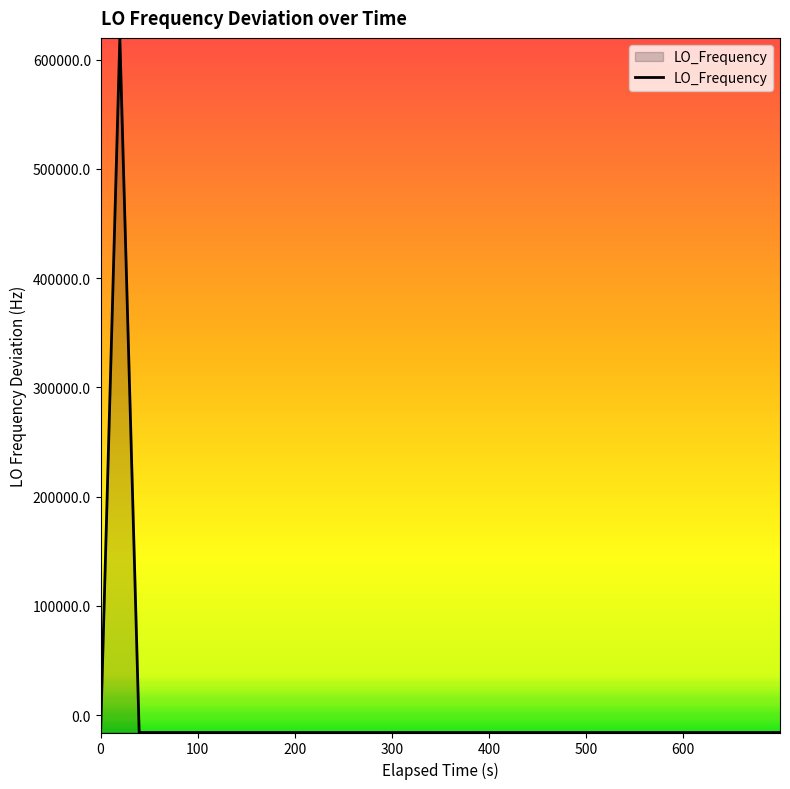

What is the difference between the maximum and minimum values?

635706.4